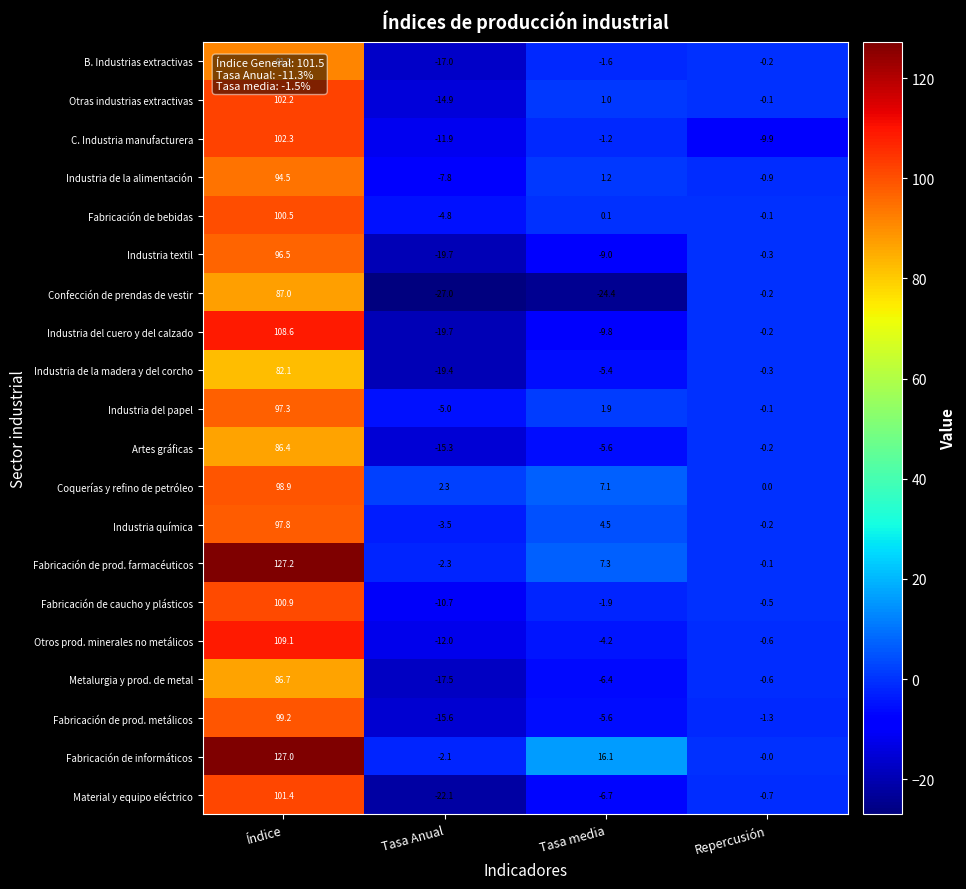

Which category has the lowest value in the Metalurgia y prod. de metal series?

Tasa Anual